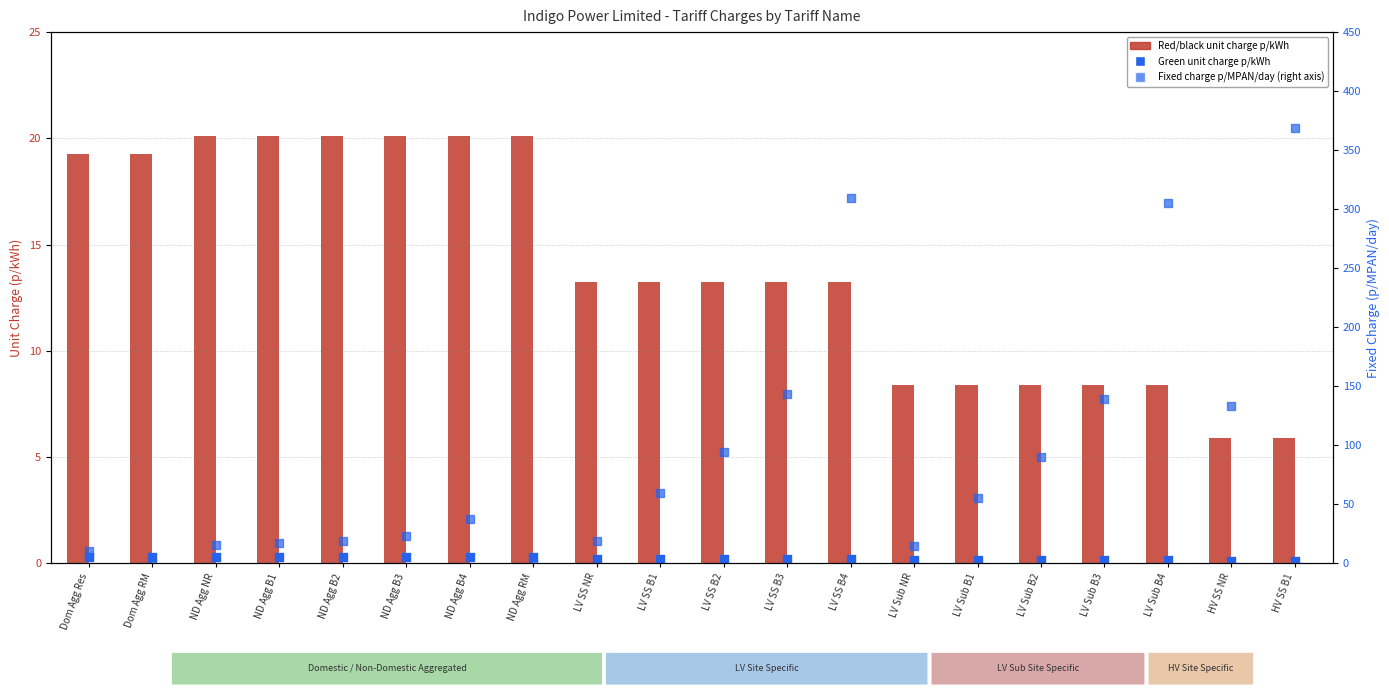

What is the total value across all series at LV Sub B1?

63.9